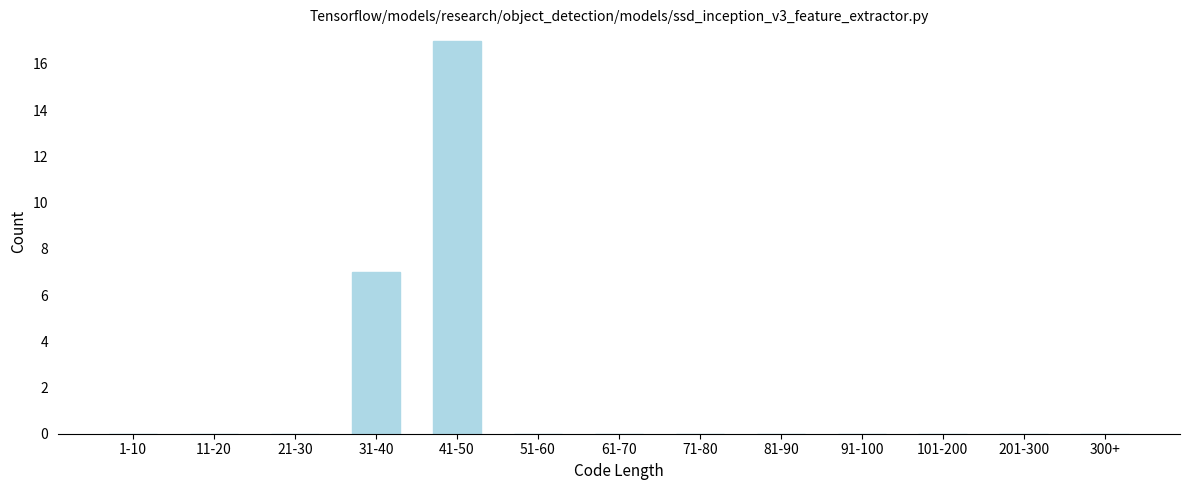

Reading left to right, list all the values displayed in this chart.

1-10=0	11-20=0	21-30=0	31-40=7	41-50=17	51-60=0	61-70=0	71-80=0	81-90=0	91-100=0	101-200=0	201-300=0	300+=0